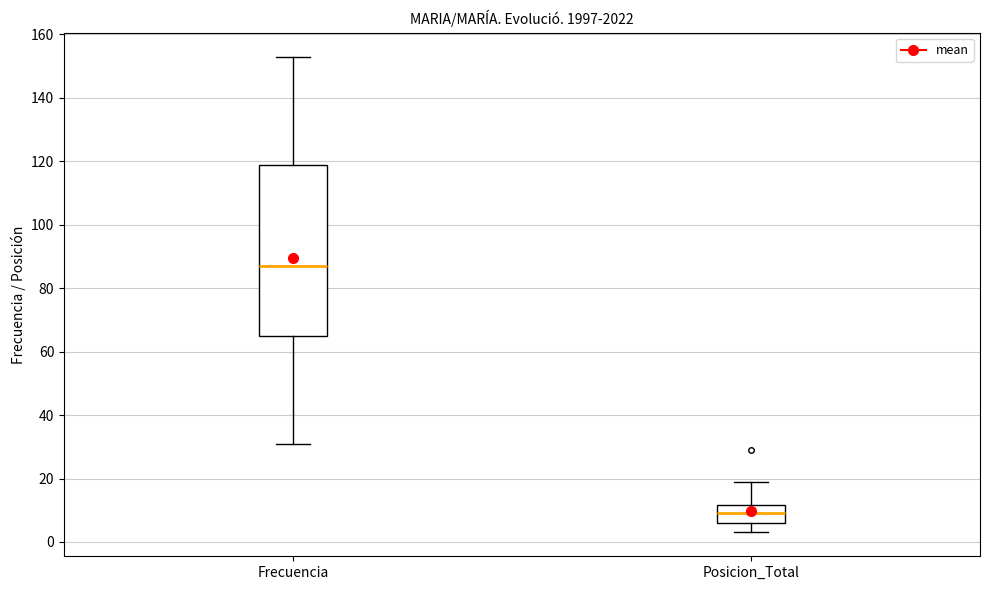

Comparing the boxes themselves (not the whiskers), which one is the tallest?

Frecuencia